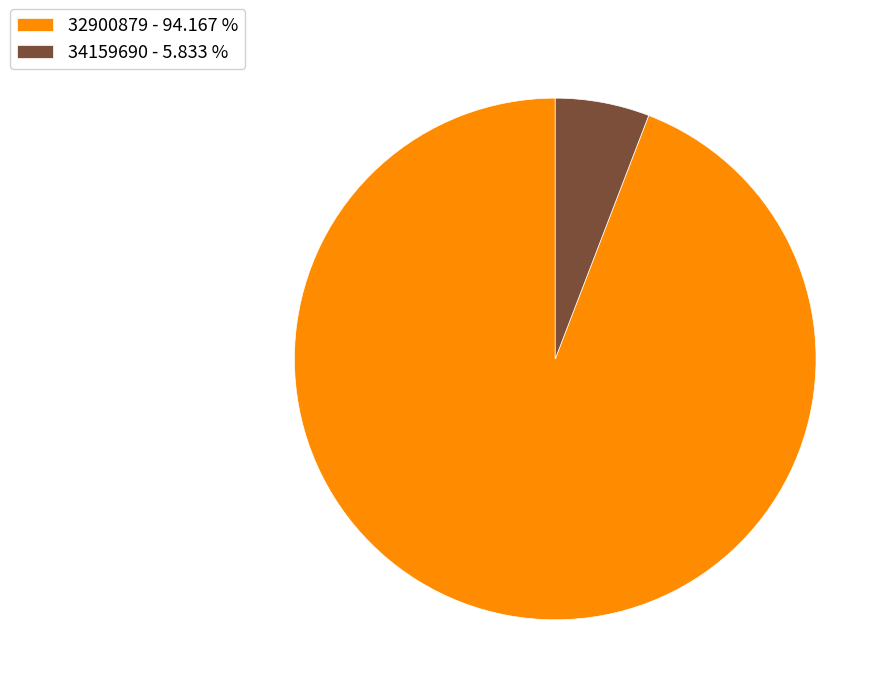

Is it true that 32900879 is 94% of the pie?

True